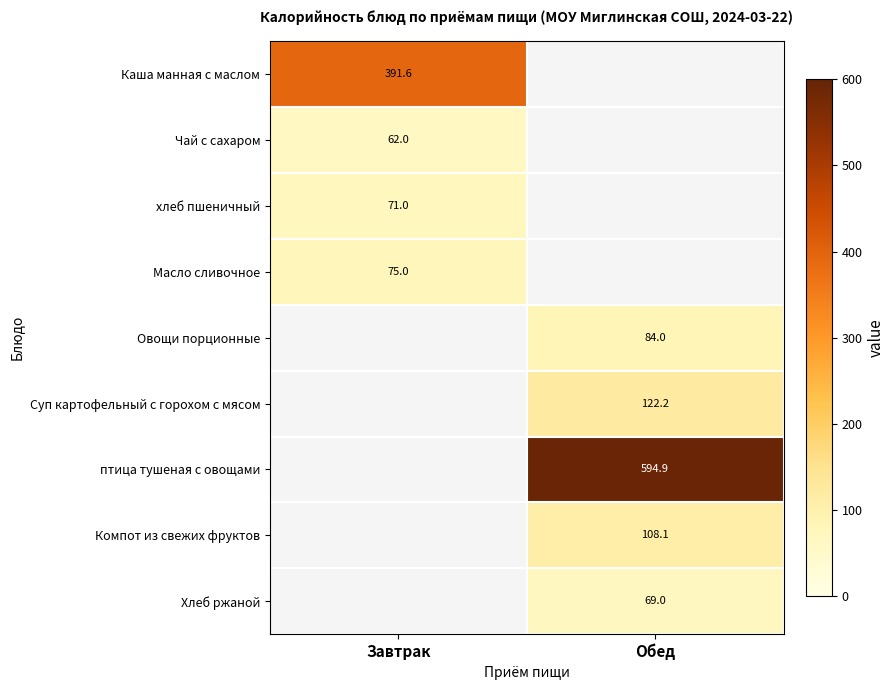

True or false: Суп картофельный с горохом с мясом has a value of 122.2 at Обед.

True